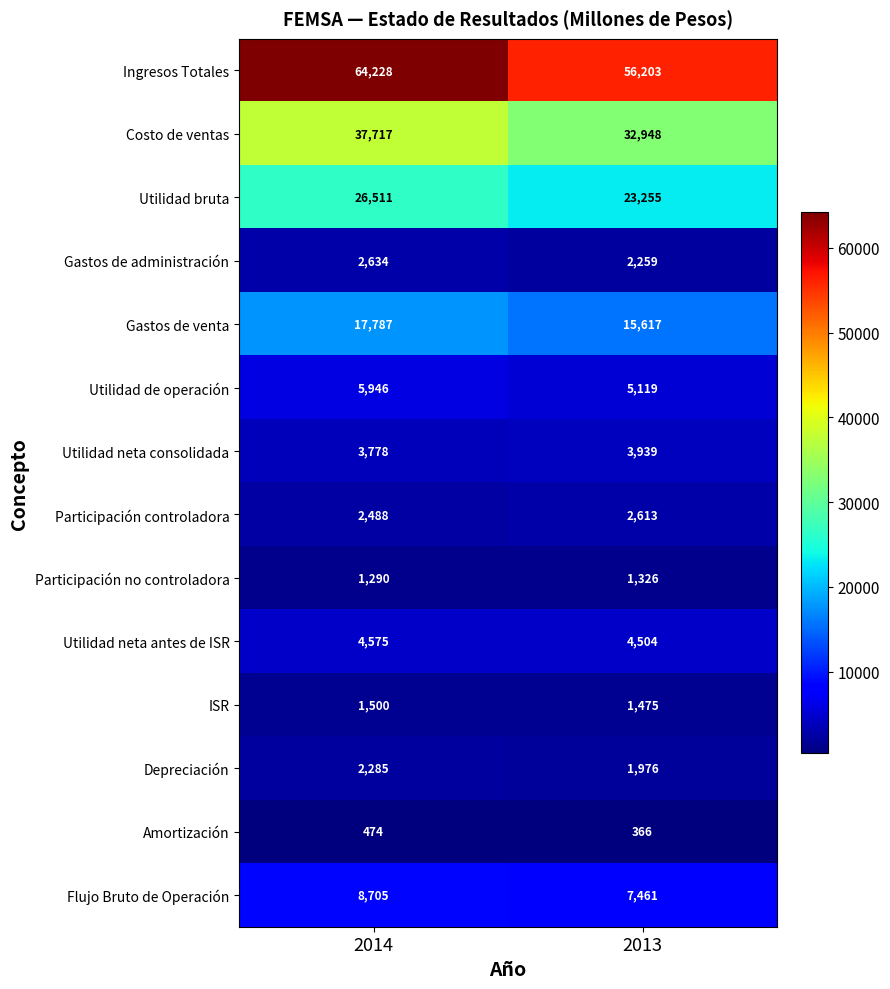

Reading left to right, what are all the values shown in this chart?

Ingresos Totales: 2014=64228	2013=56203
Costo de ventas: 2014=37717	2013=32948
Utilidad bruta: 2014=26511	2013=23255
Gastos de administración: 2014=2634	2013=2259
Gastos de venta: 2014=17787	2013=15617
Utilidad de operación: 2014=5946	2013=5119
Utilidad neta consolidada: 2014=3778	2013=3939
Participación controladora: 2014=2488	2013=2613
Participación no controladora: 2014=1290	2013=1326
Utilidad neta antes de ISR: 2014=4575	2013=4504
ISR: 2014=1500	2013=1475
Depreciación: 2014=2285	2013=1976
Amortización: 2014=474	2013=366
Flujo Bruto de Operación: 2014=8705	2013=7461